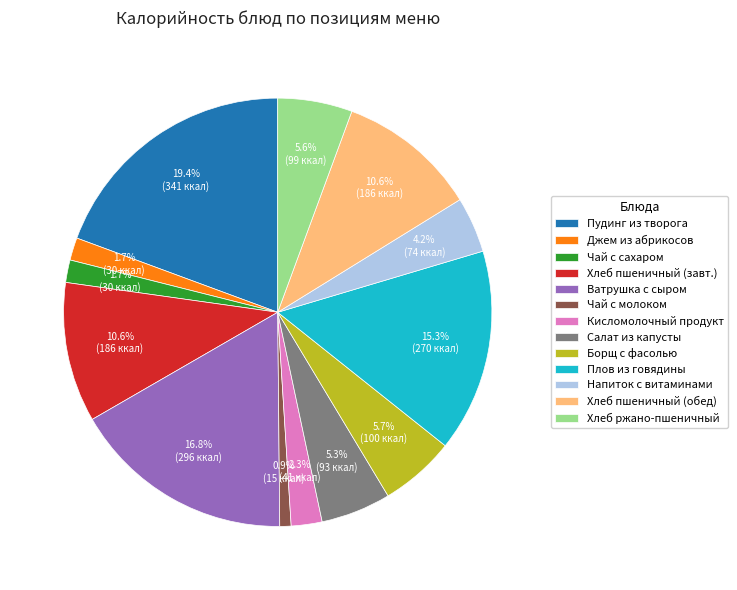

What is the smallest slice in the pie chart?

Чай с молоком